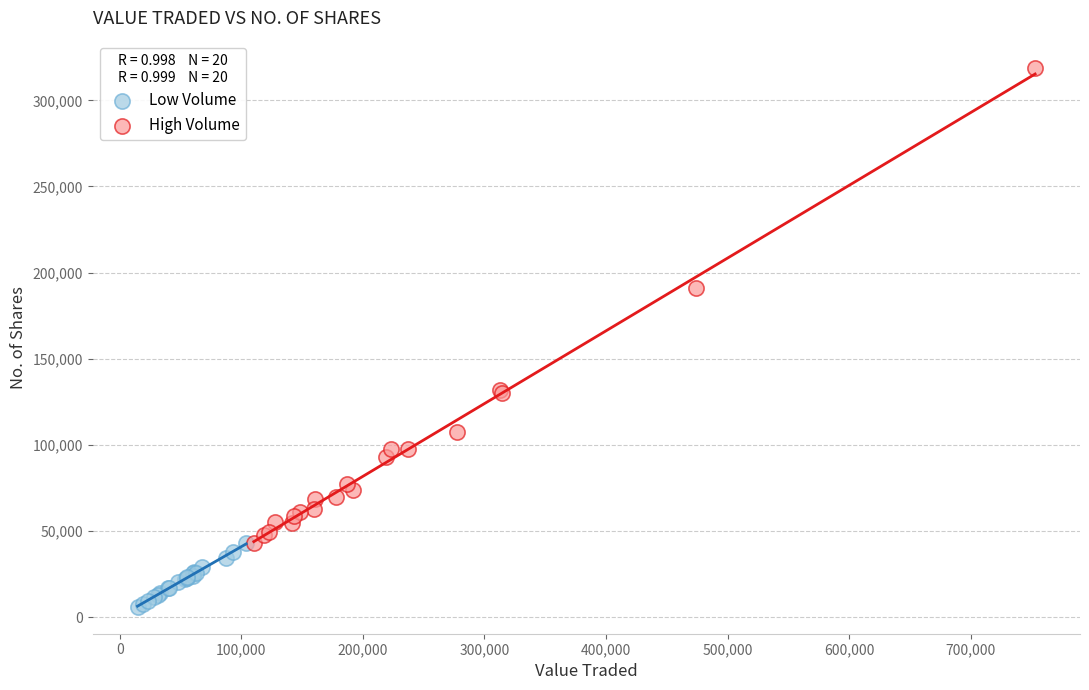

What are all the series names shown in the legend?

Low Volume, High Volume